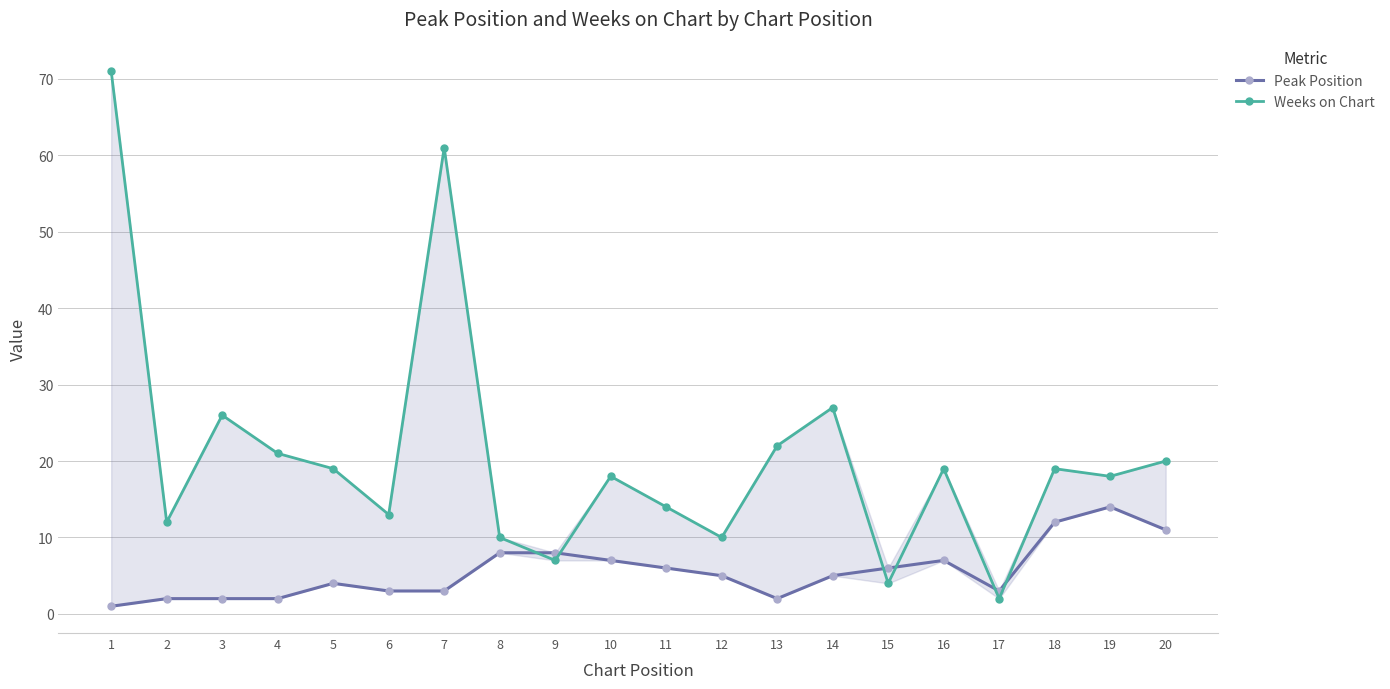

Where does the Peak Position series first go above 5?

8